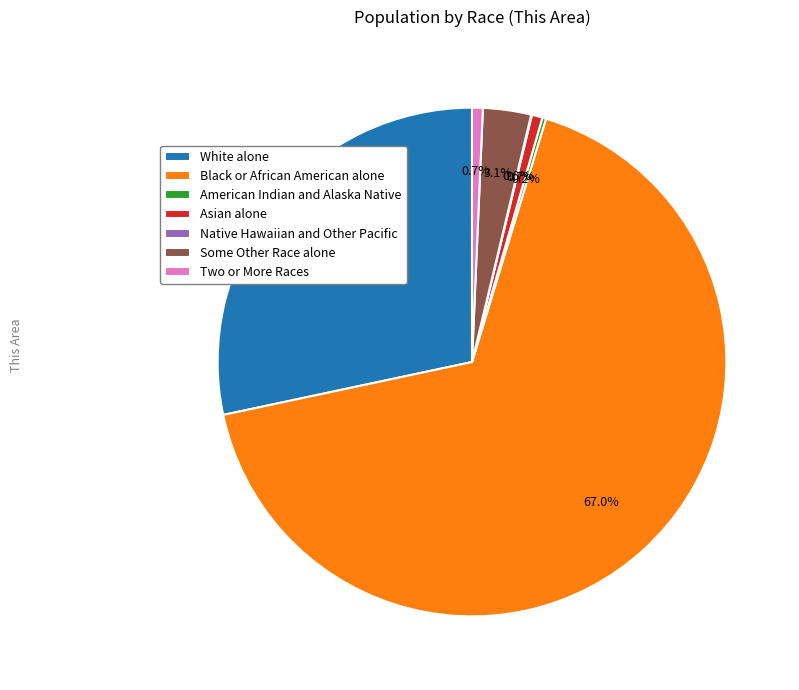

What percentage do White alone and Asian alone together represent?

29.0%